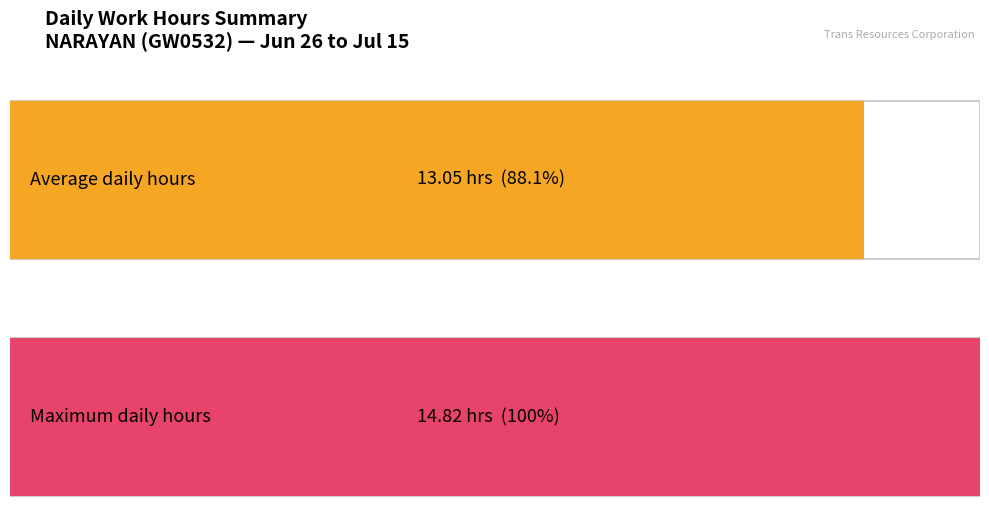

What is the greatest value displayed?

14.8